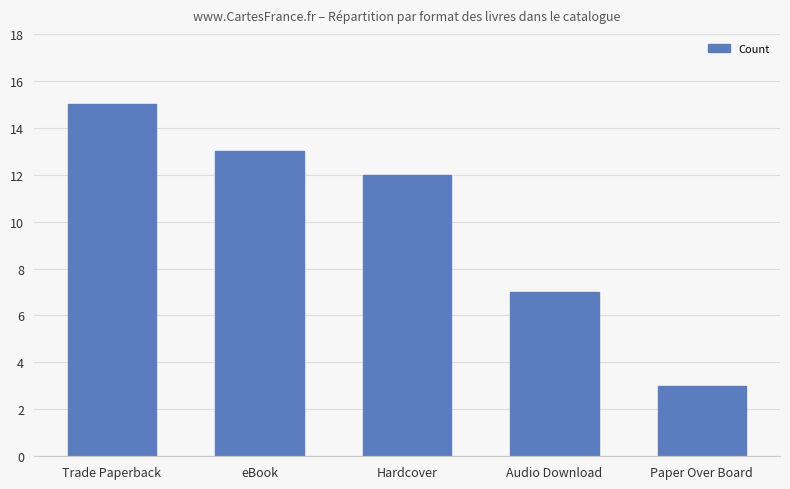

Where does the data first go above 12?

Trade Paperback